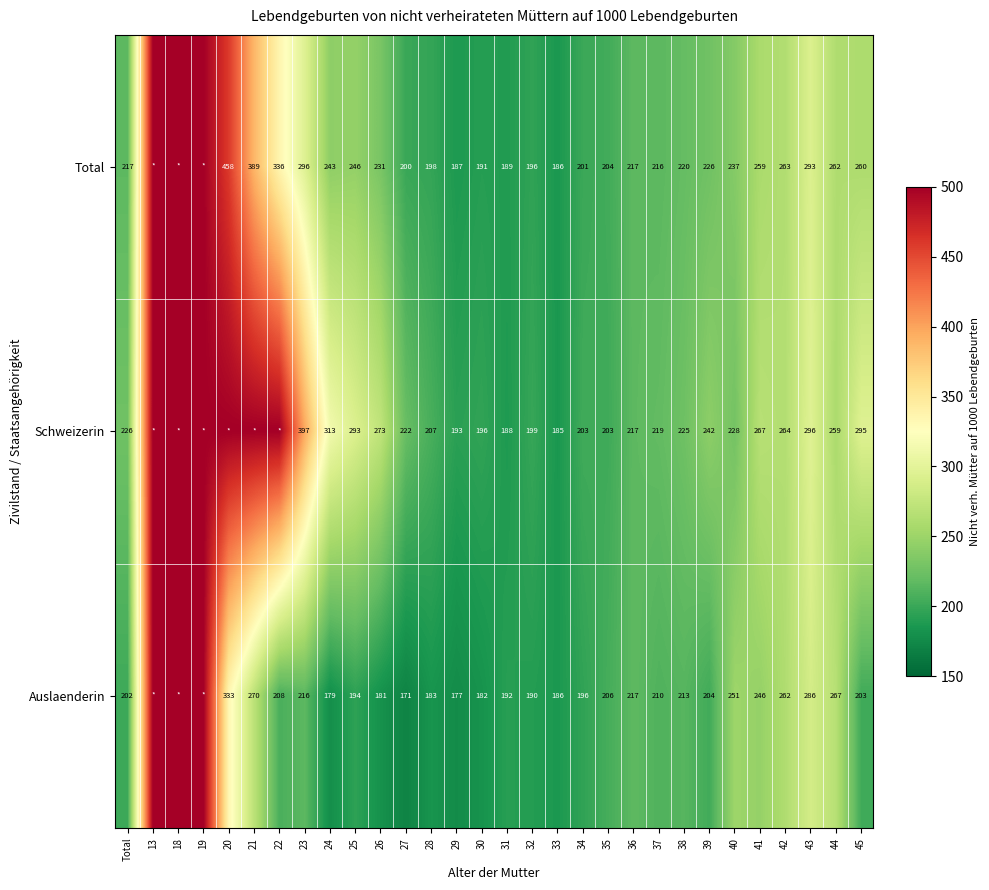

What is the difference between the Total values at 40 and 41?

22